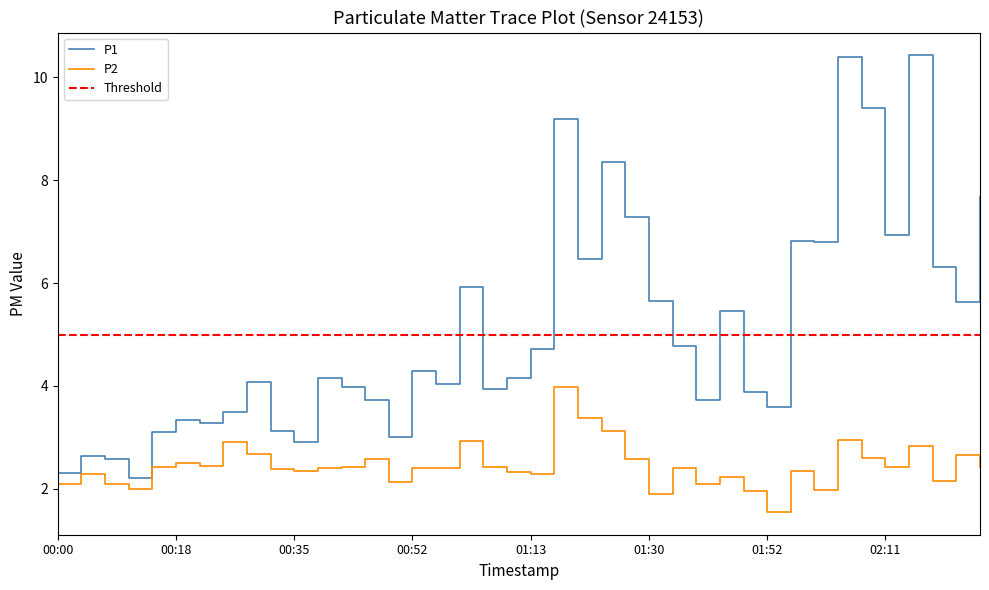

What is the maximum value shown in the chart?

10.4